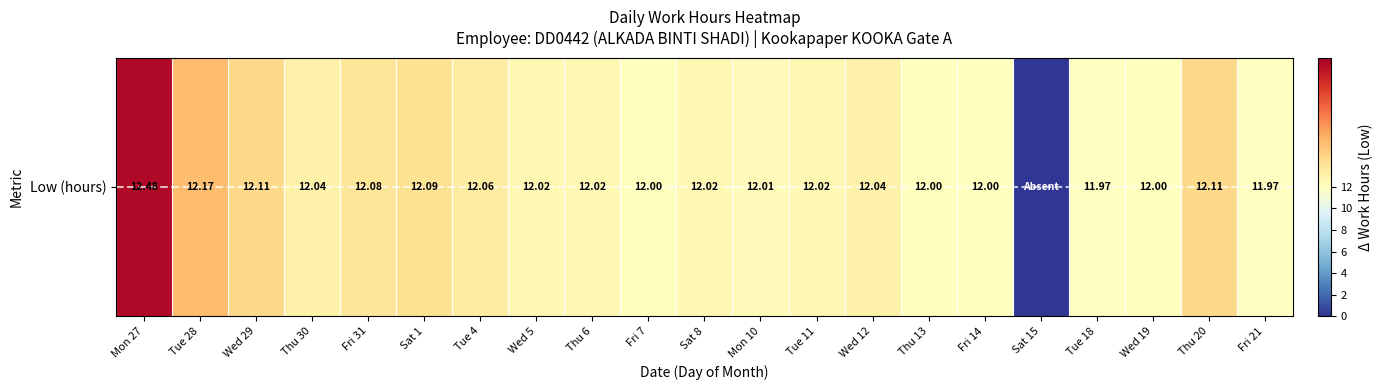

Which category has the highest value across all series?

Mon 27